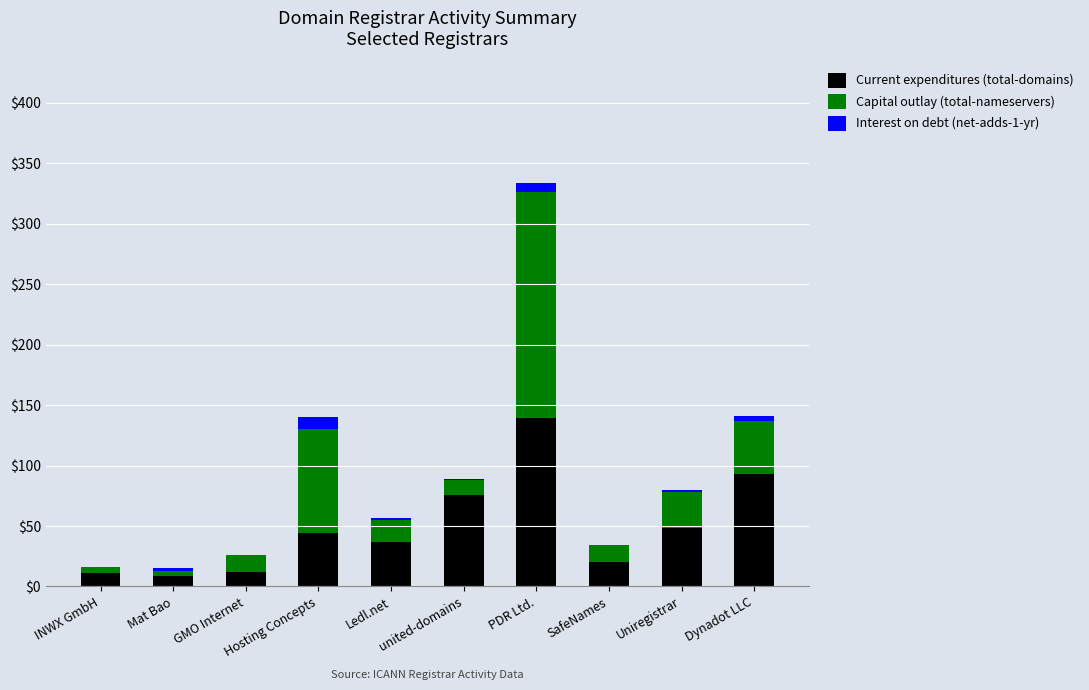

What is the sum of all Current expenditures (total-domains) values?

489